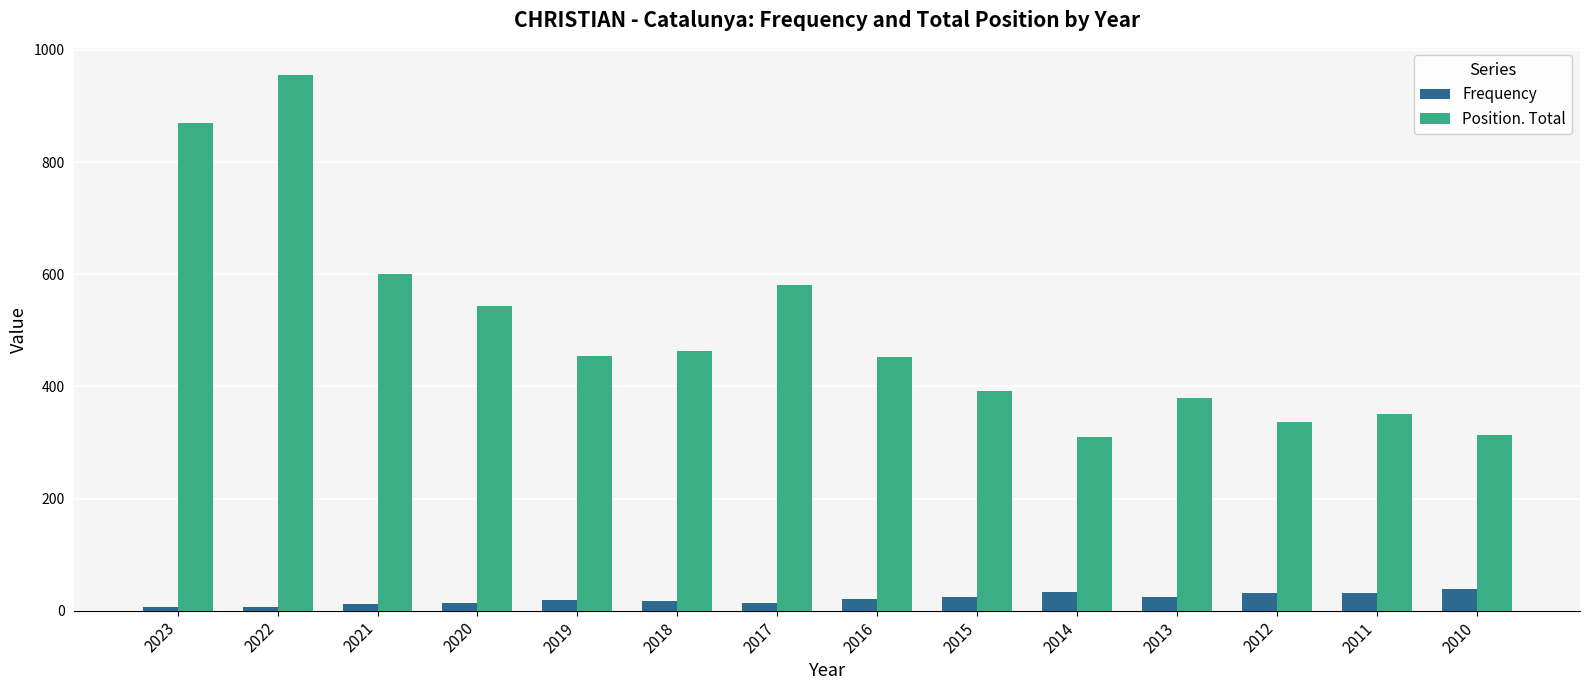

What is the approximate value of Position. Total at 2020, to the nearest 10?

540